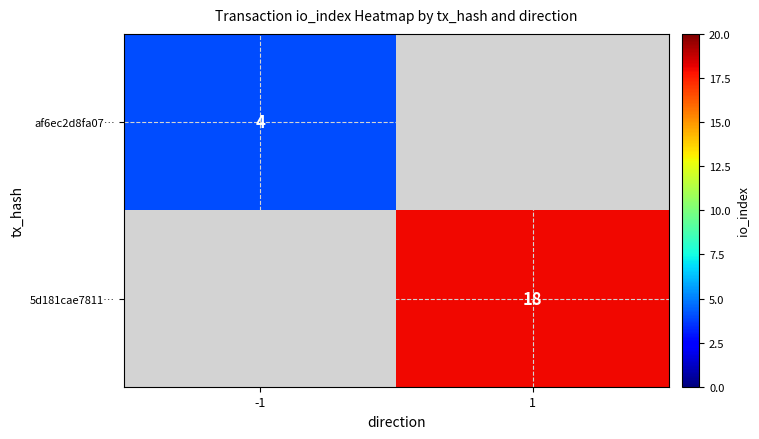

The 5d181cae7811… series shows 11 at 1. True or false?

False